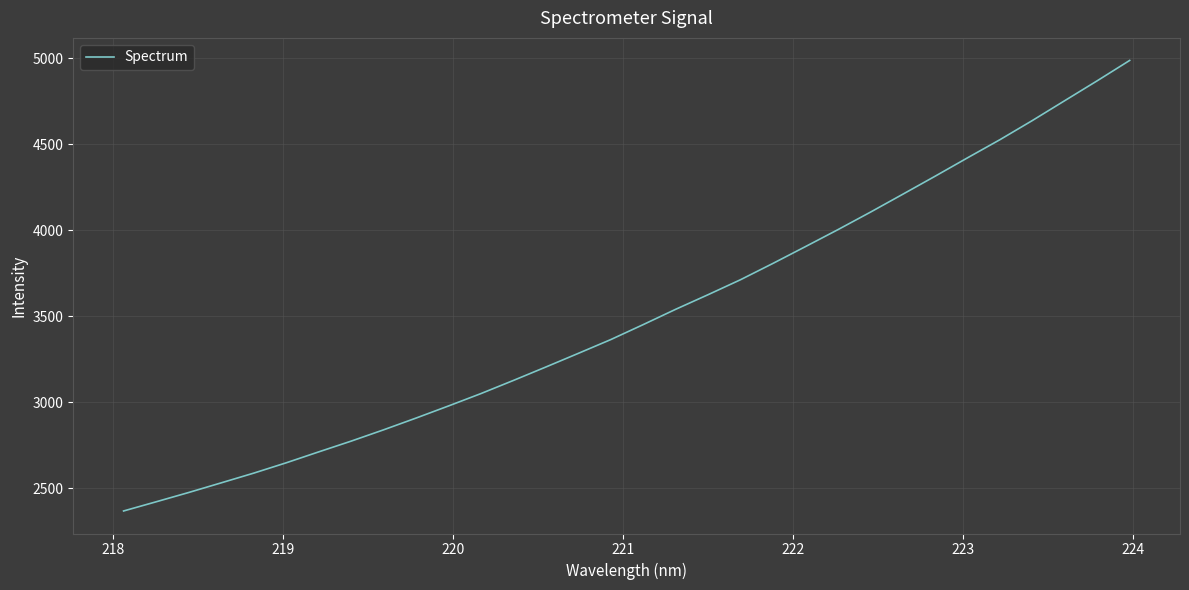

What is the minimum value shown in the chart?

2367.7